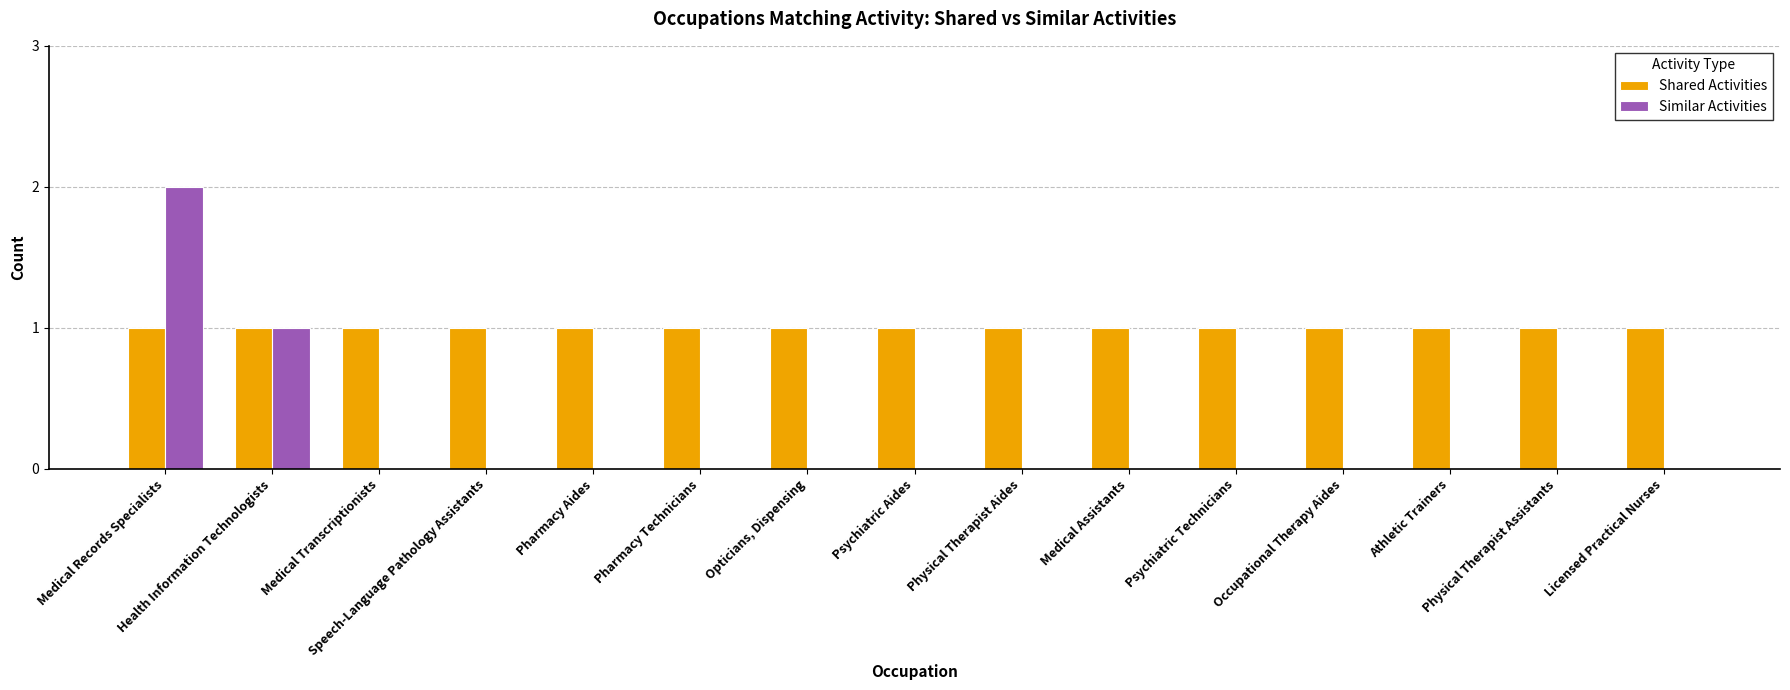

Reading left to right, extract all data points from this chart.

Shared Activities: 1	1	1	1	1	1	1	1	1	1	1	1	1	1	1
Similar Activities: 2	1	0	0	0	0	0	0	0	0	0	0	0	0	0